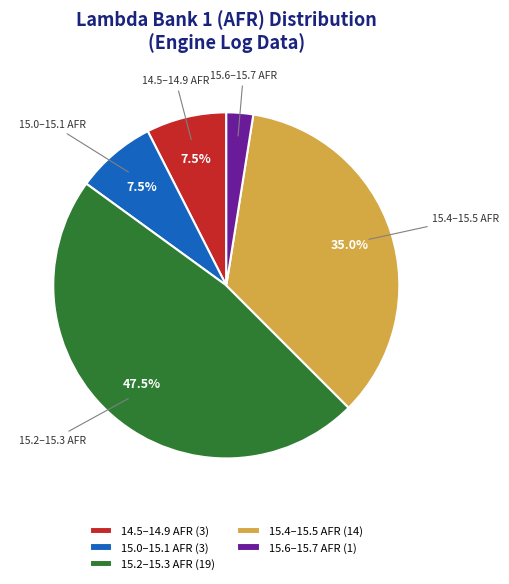

Which slice is the largest?

15.2–15.3 AFR (19)